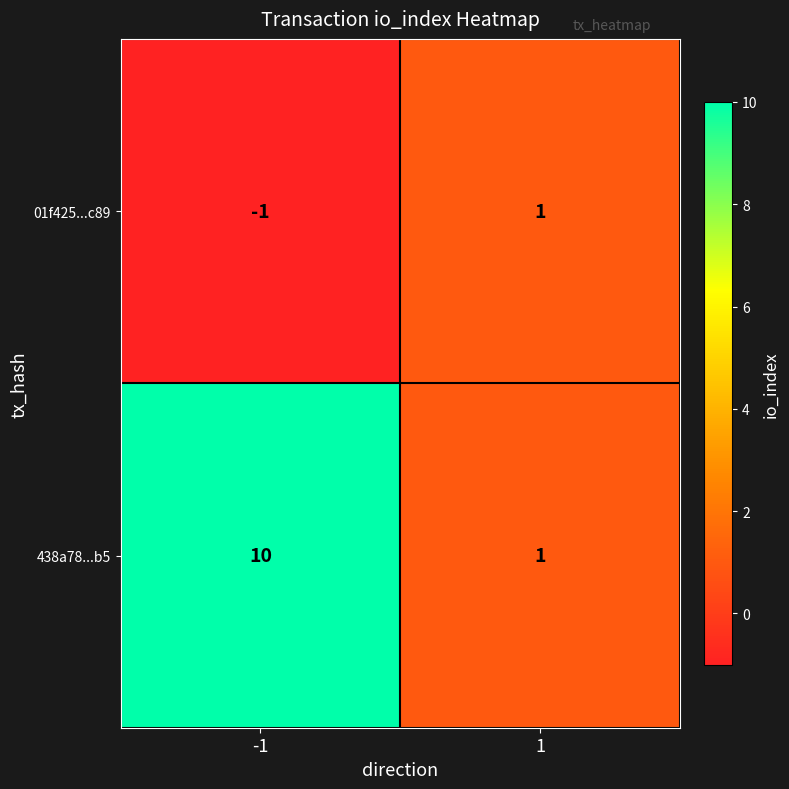

What is the total value across all series at -1?

9